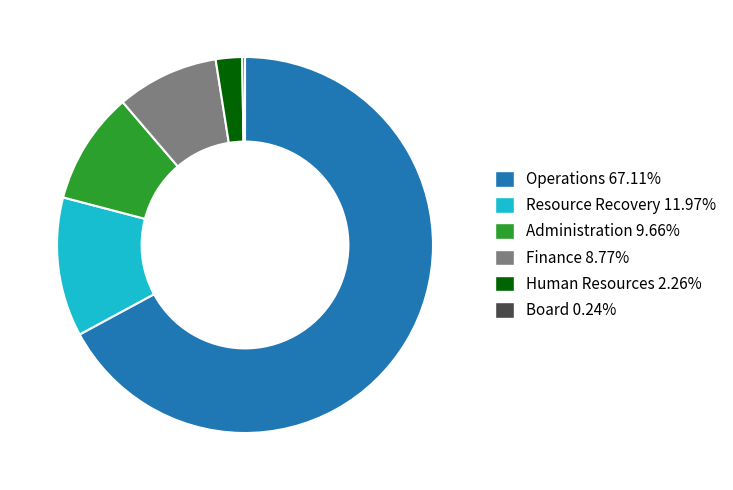

Which slice is the largest?

Operations